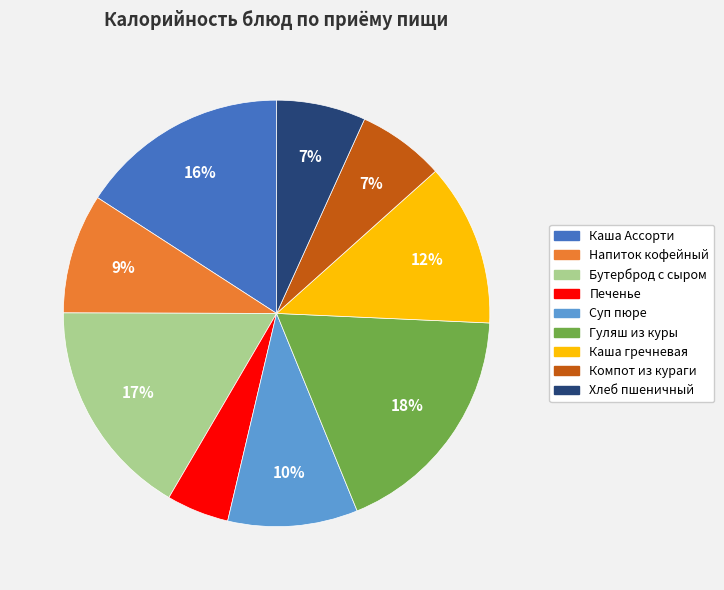

Is there a majority slice in this chart?

No